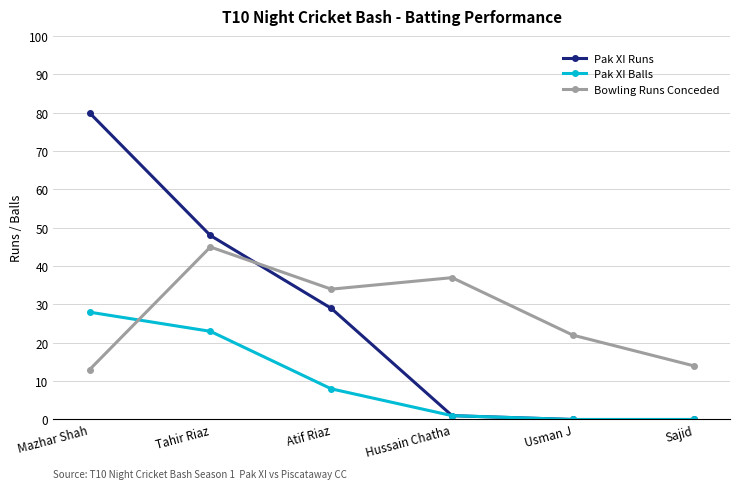

What is the label of the 2nd point from the right?

Usman J